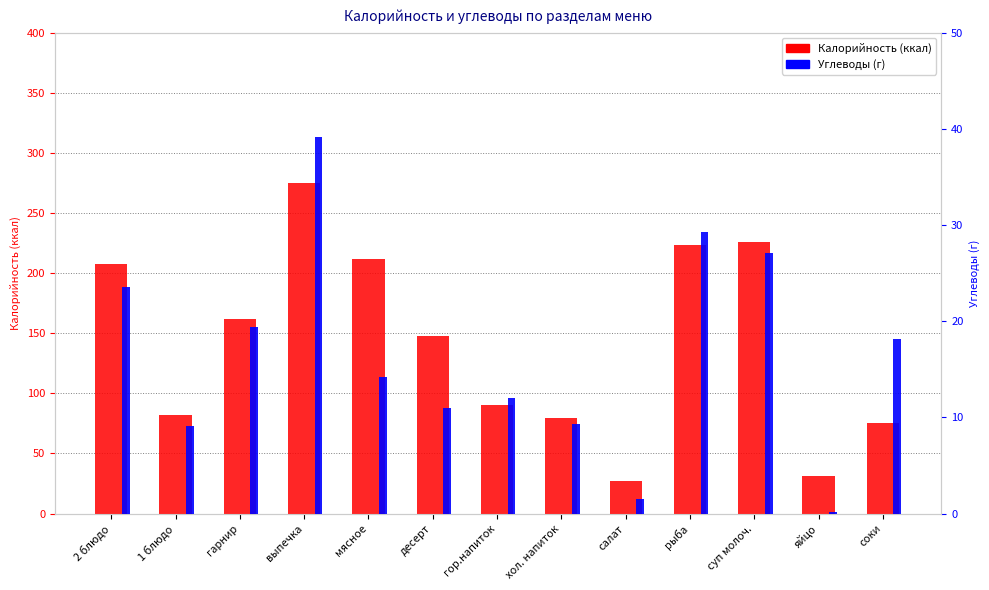

How many values in the Калорийность series exceed 147?

7